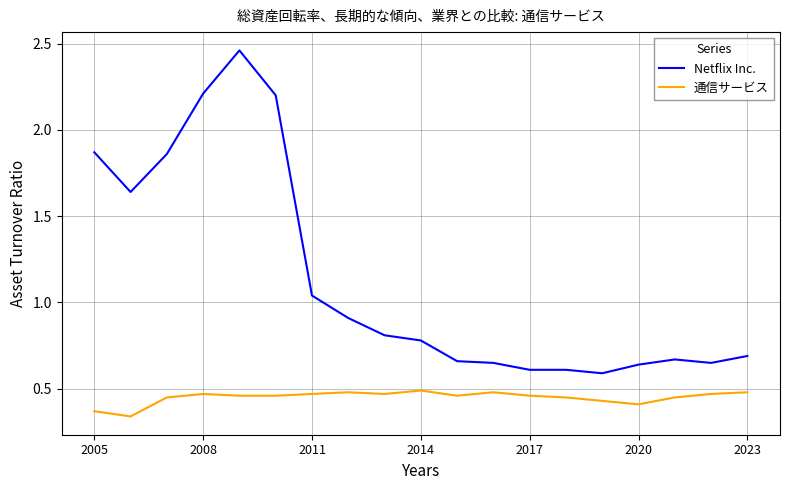

List the series in order of their overall mean, highest first.

Netflix Inc., 通信サービス